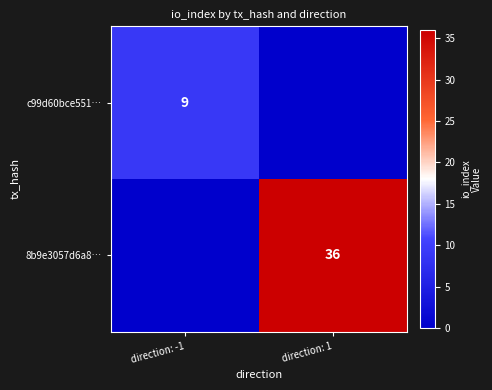

Is the value of 8b9e3057d6a8… at direction: 1 greater than the value of c99d60bce551… at direction: -1?

Yes